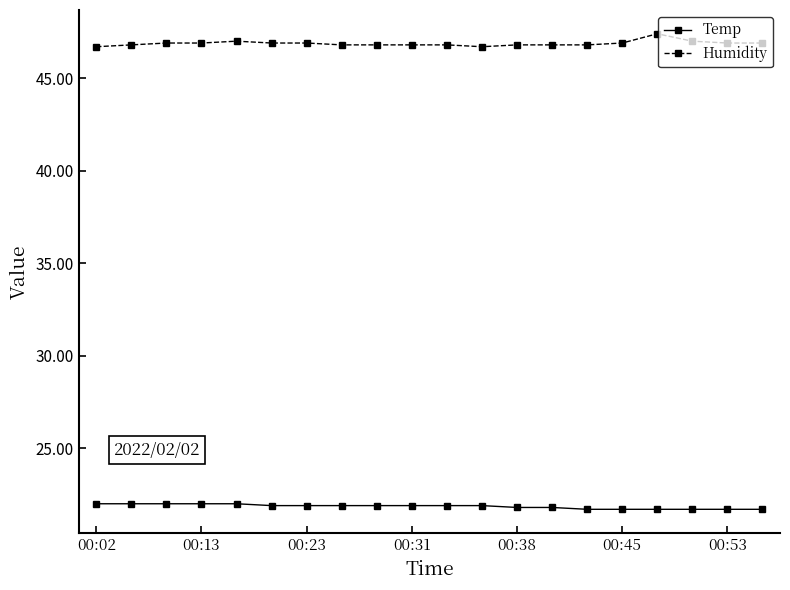

At how many categories does at least one series exceed 40?

20